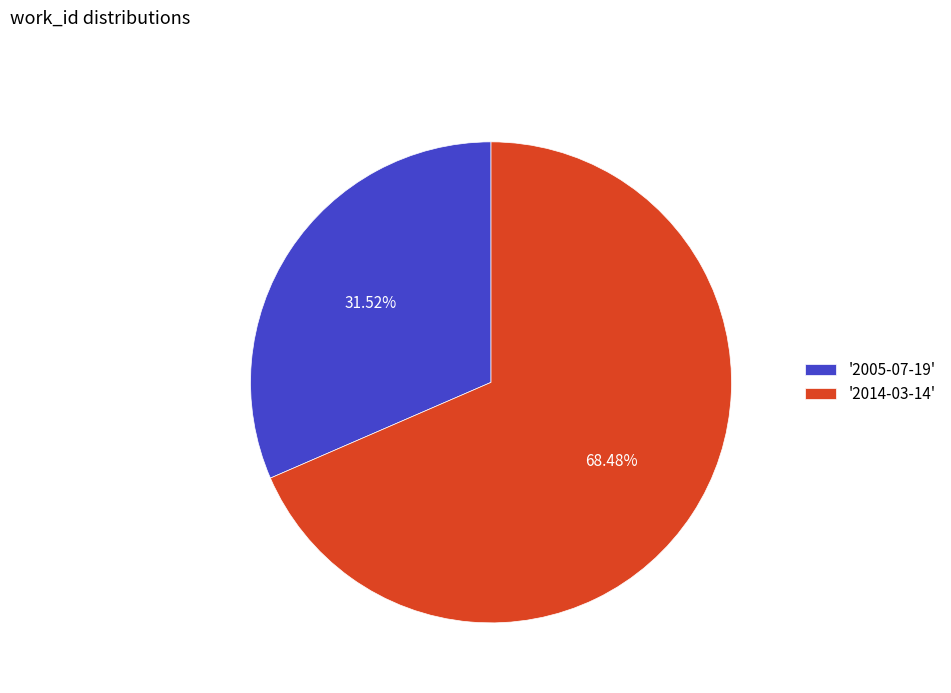

How many segments does this pie chart have?

2